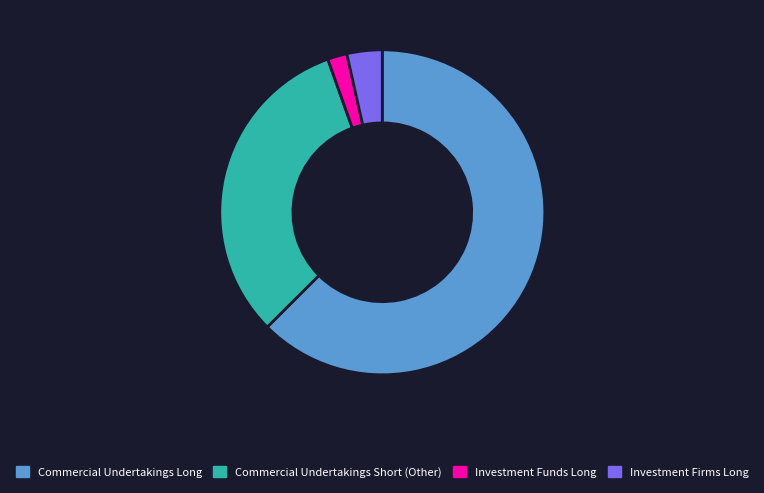

Rank the categories by value from lowest to highest.

Investment Funds Long, Investment Firms Long, Commercial Undertakings Short (Other), Commercial Undertakings Long